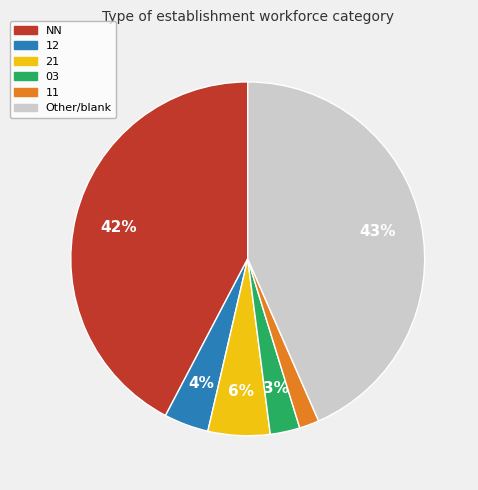

To the nearest percent, what is the average slice percentage?

17%